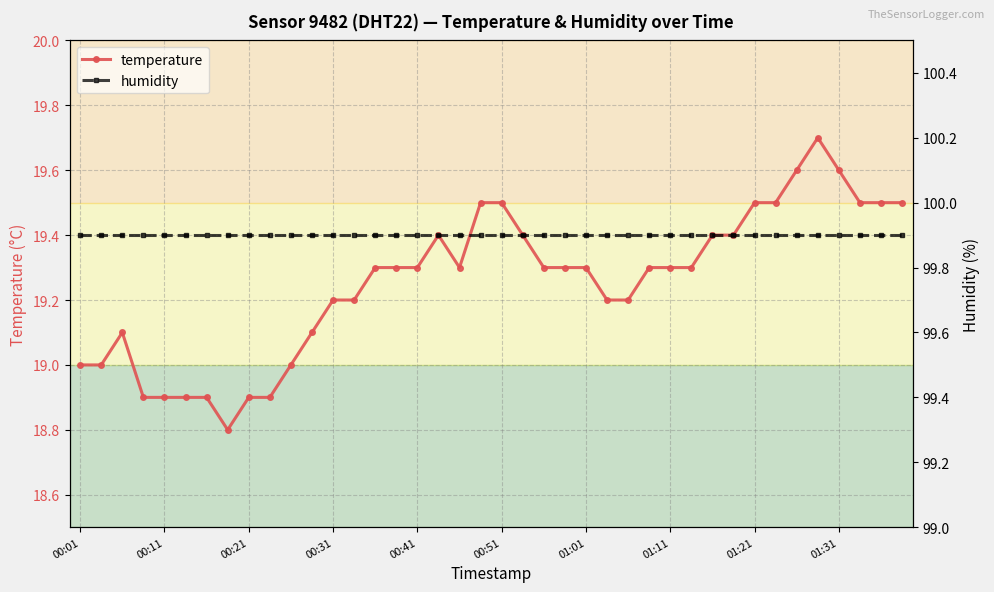

What is the highest value of the temperature series?

19.7